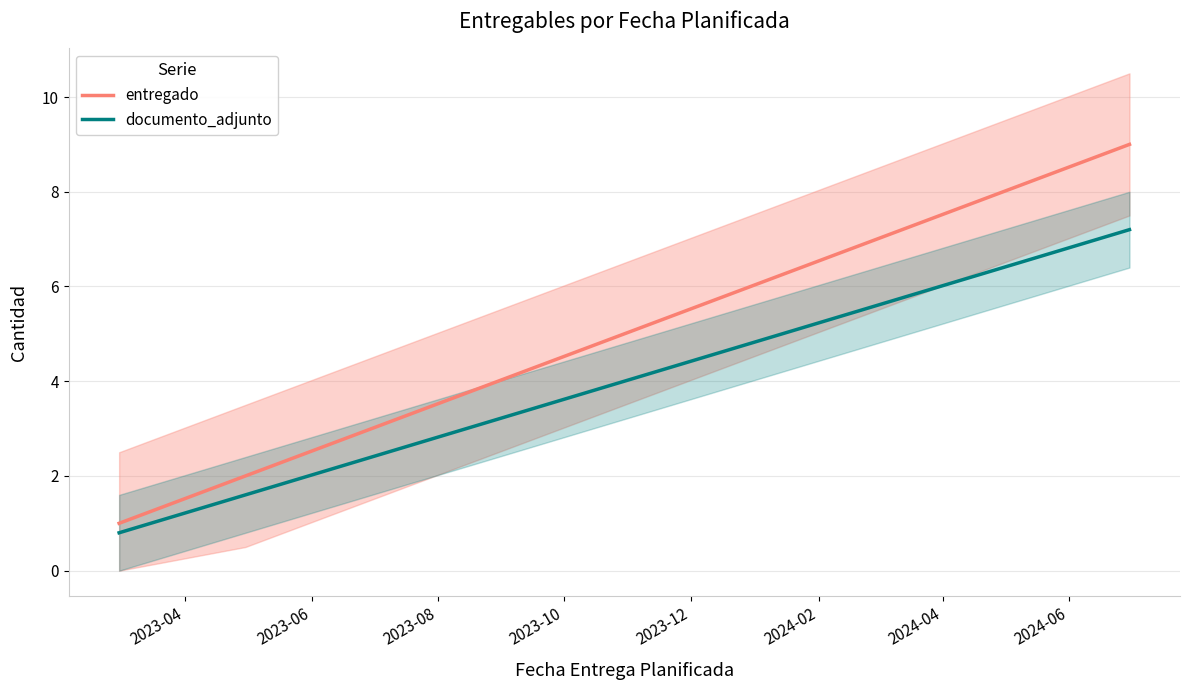

Rank the series at 2024-06 from lowest to highest value.

documento_adjunto, entregado